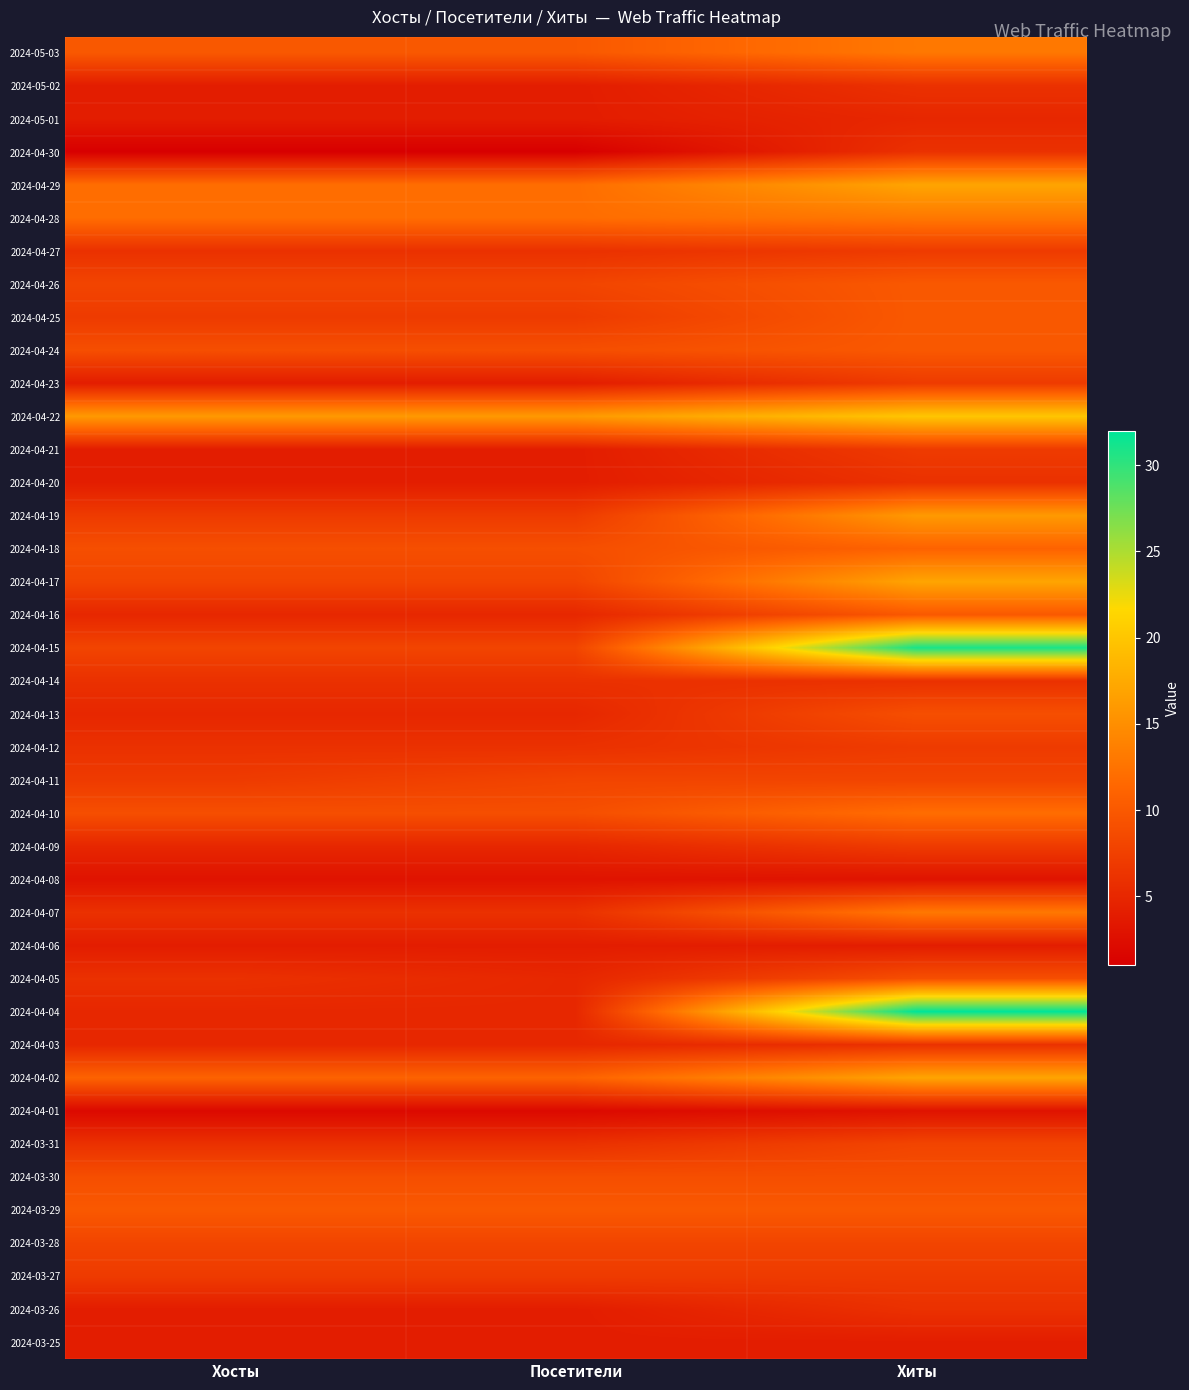

What is the total value across all series at Хосты?

266